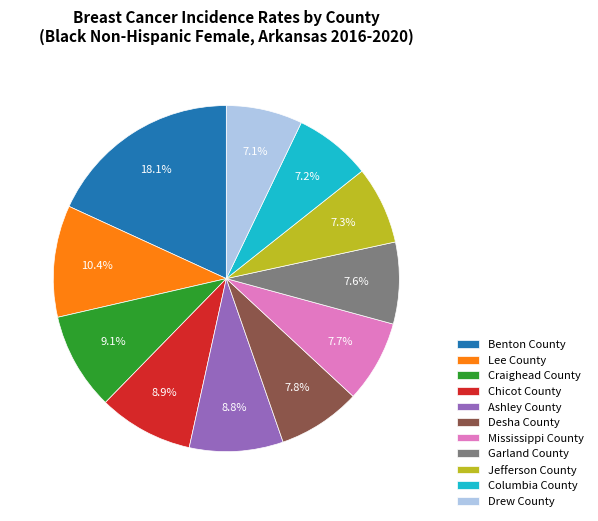

To the nearest percent, what is the combined percentage of Garland County and Jefferson County?

15%